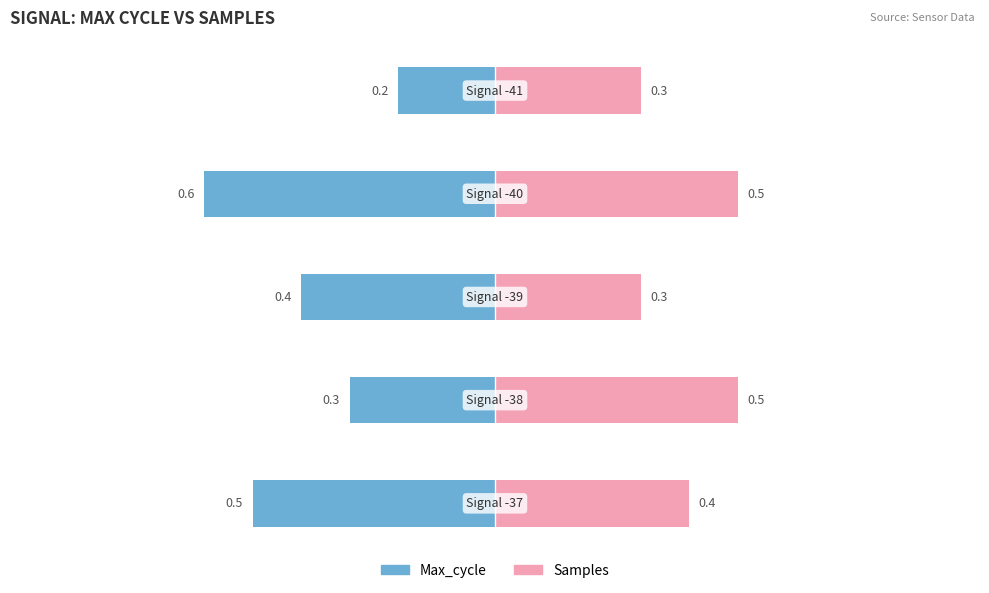

Reading left to right, list all the values displayed in this chart.

Max_cycle: -0.5	-0.3	-0.4	-0.6	-0.2
Samples: 0.4	0.5	0.3	0.5	0.3